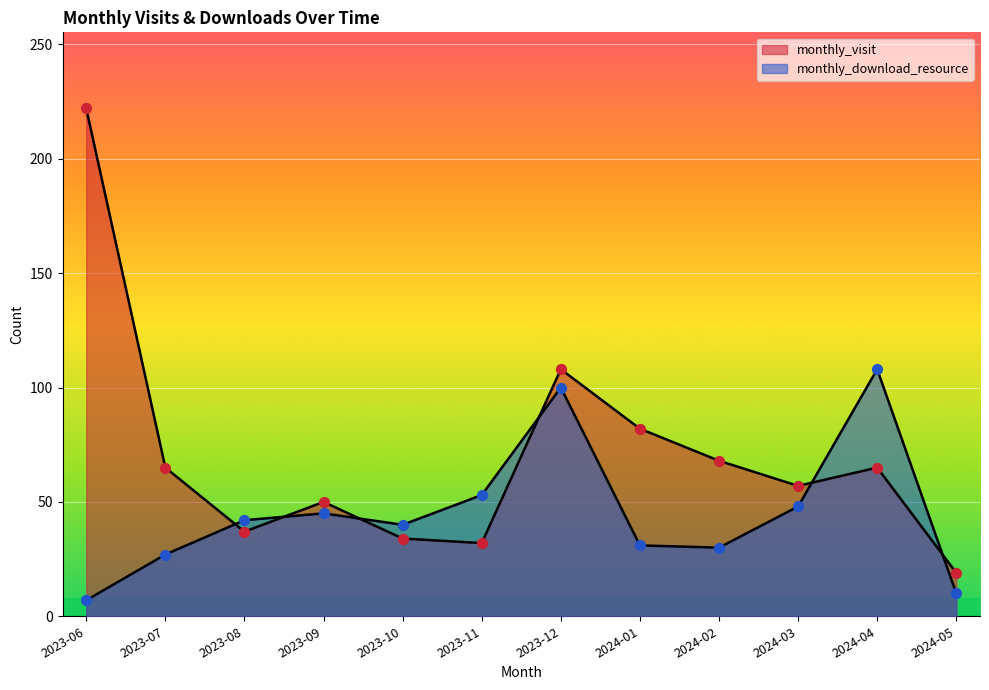

Is the value of monthly_download_resource at 2024-04 greater than the value of monthly_visit at 2023-10?

Yes